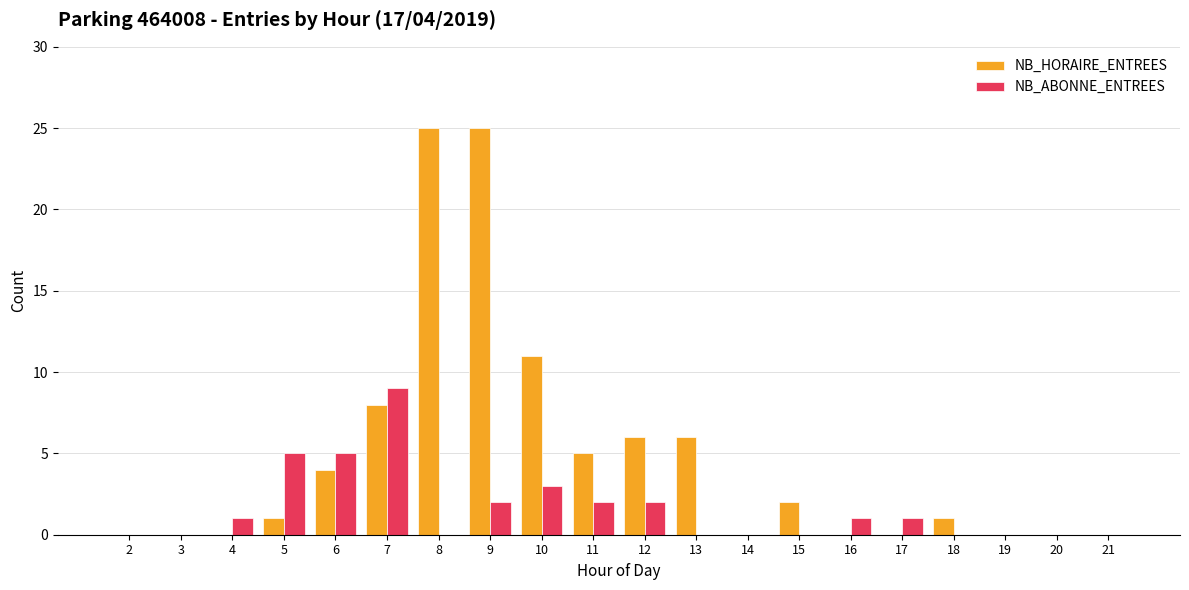

How many distinct data groups are displayed?

2